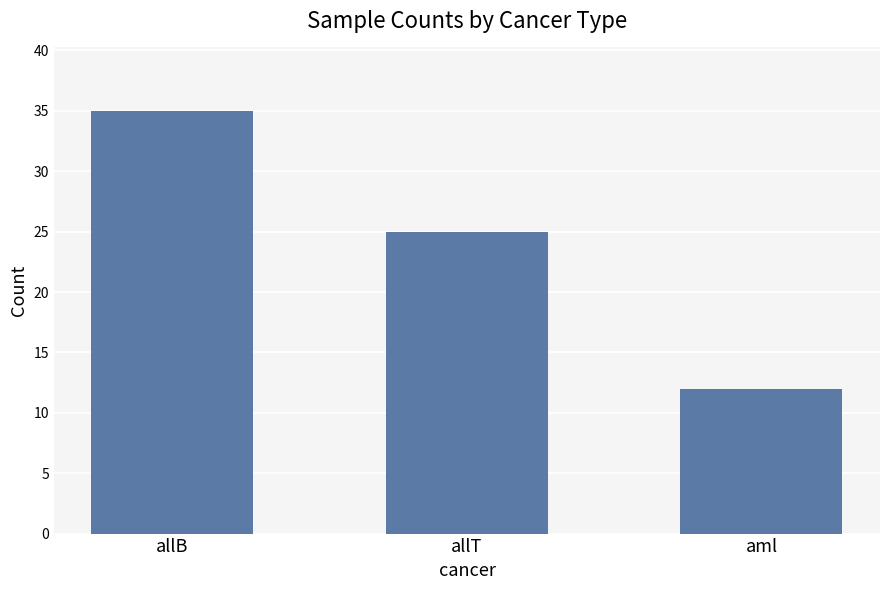

Which category has the highest value across all series?

allB